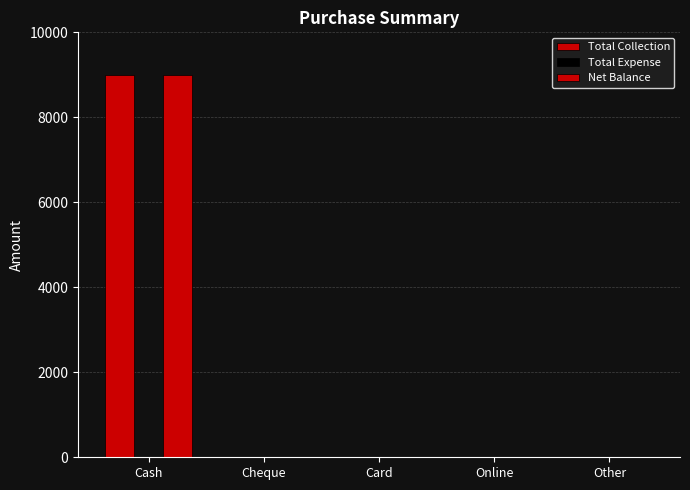

How many data points in Total Collection are above 0?

1